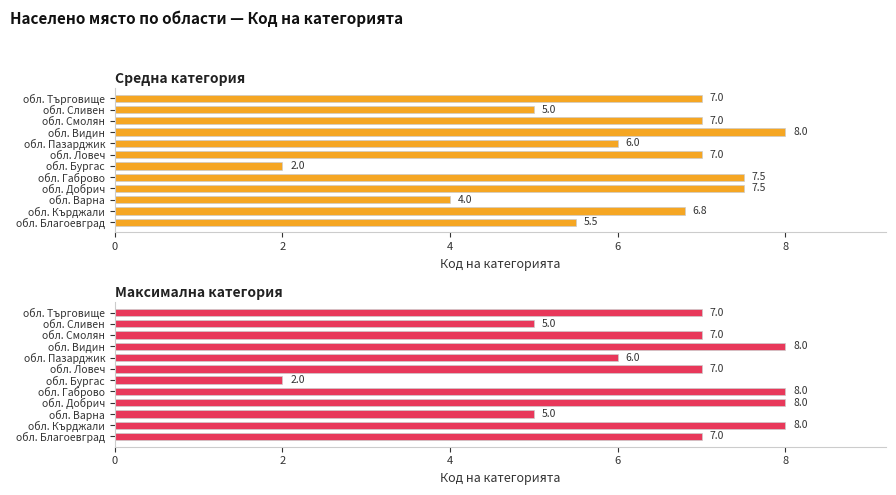

Which series has the largest range (max minus min)?

Средна категория